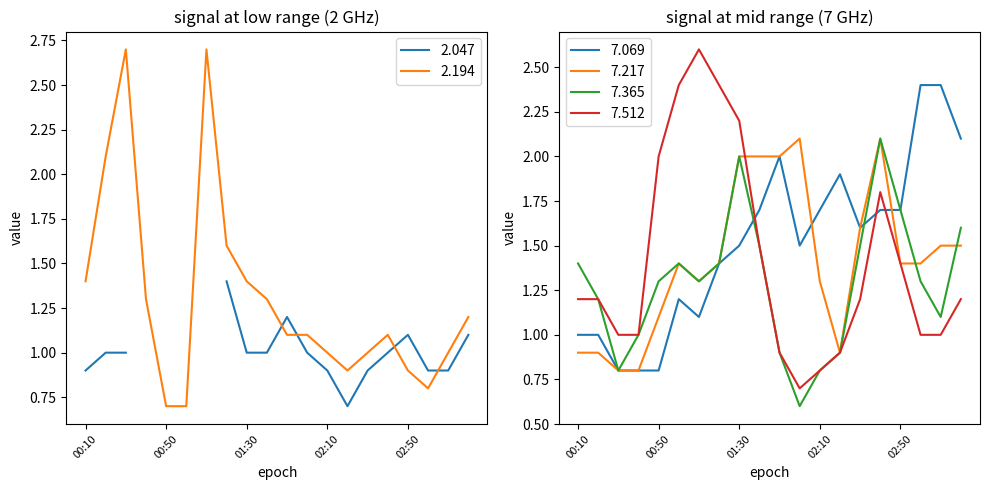

Count the number of categories in the chart.

20